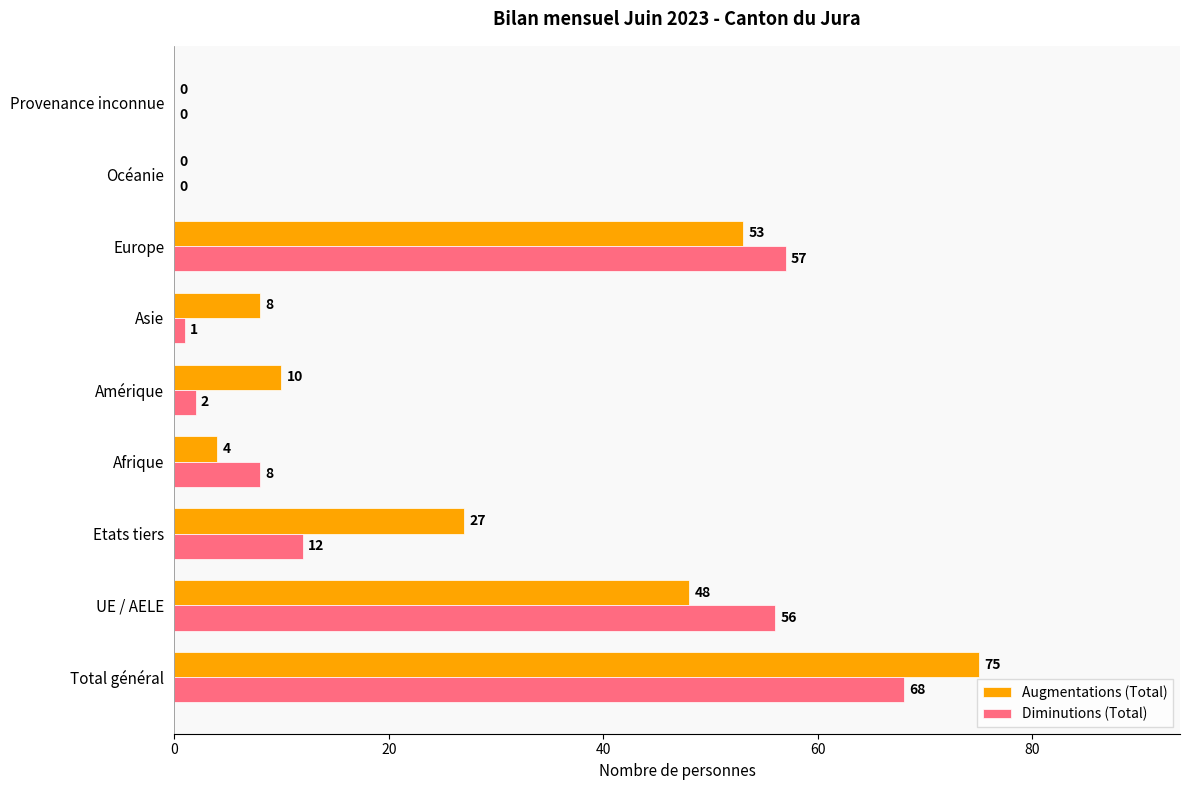

Which series has the largest total across all categories?

Augmentations (Total)